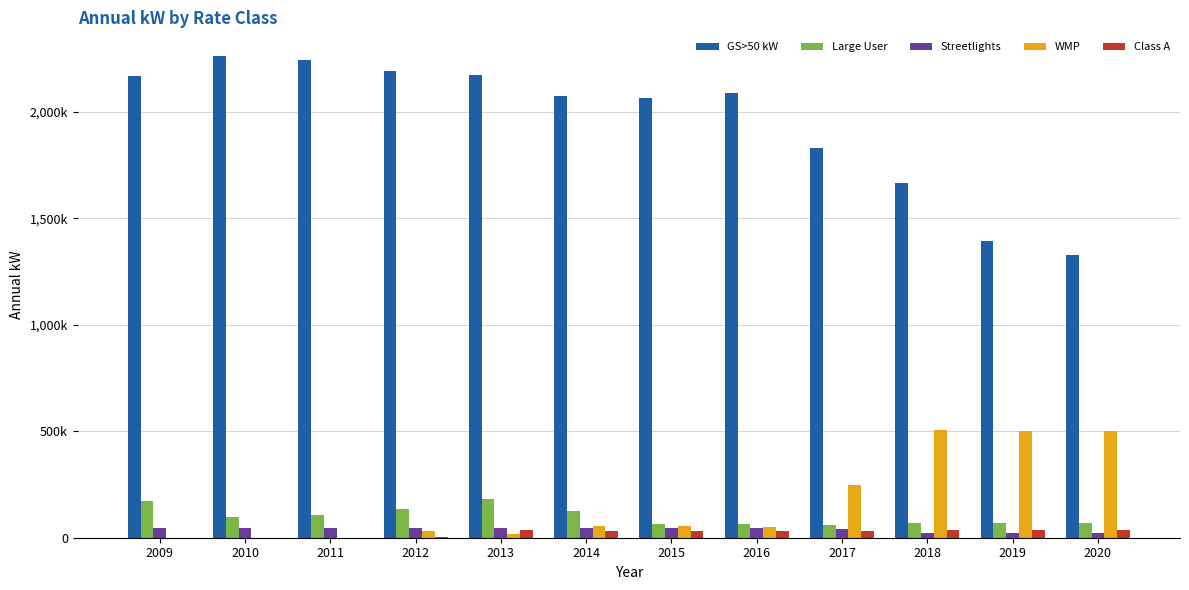

Are the bars horizontal?

No